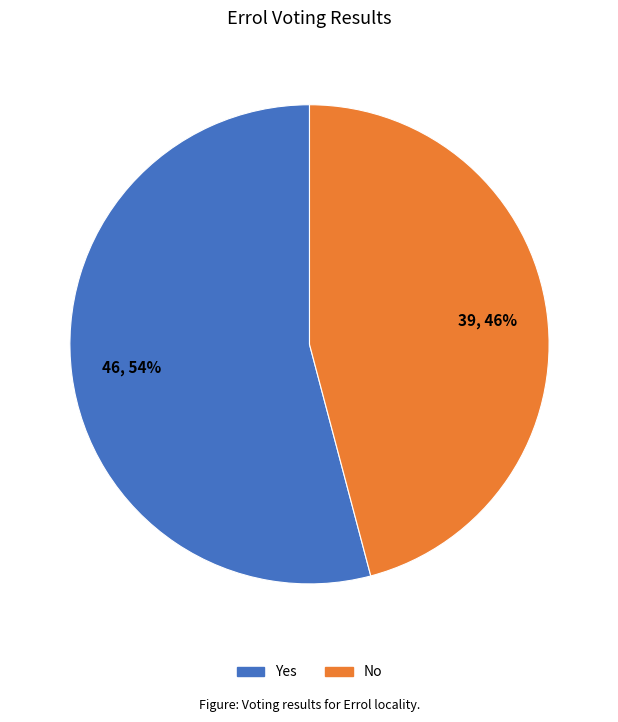

Is there any slice that represents more than half of the pie?

Yes